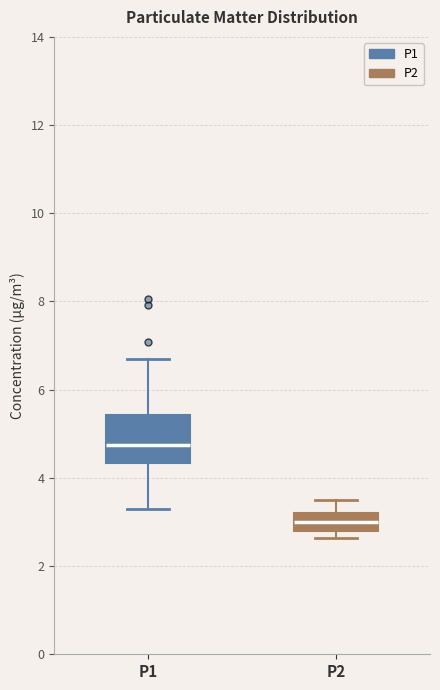

Reading left to right, read every box against the y-axis: the position of its median line, the range the box covers, and the ends of its whiskers. The values are not printed on the chart, so give them approximately, as read against the axis.

P1: median 4.8, box 4.4 to 5.4, whiskers 3.4 to 6.8
P2: median 3.0, box 2.8 to 3.2, whiskers 2.6 to 3.6